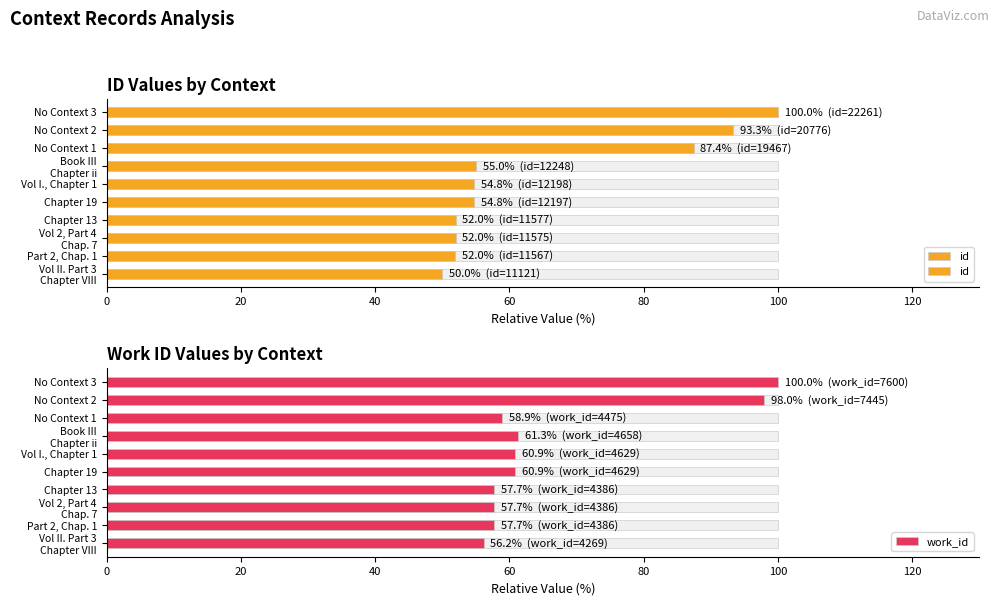

How many groups of bars are there?

10